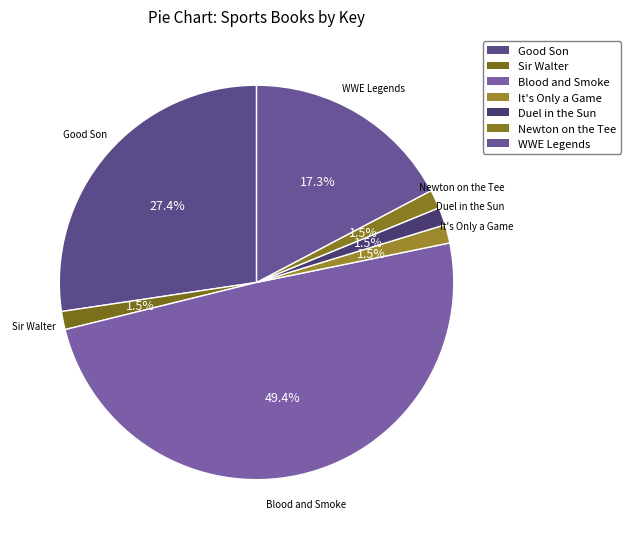

Count the number of slices in the pie.

7